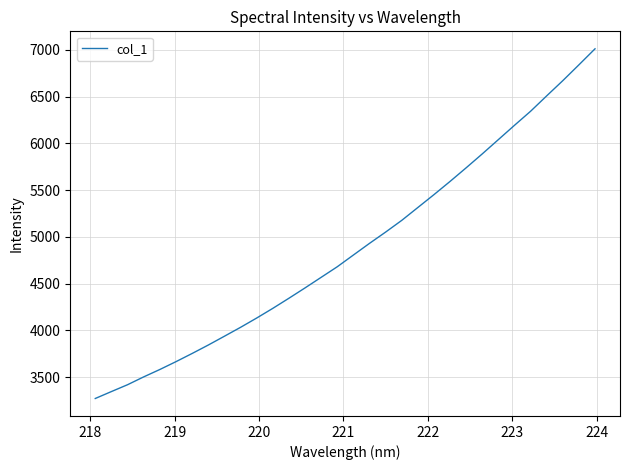

What is the maximum value shown in the chart?

7009.8